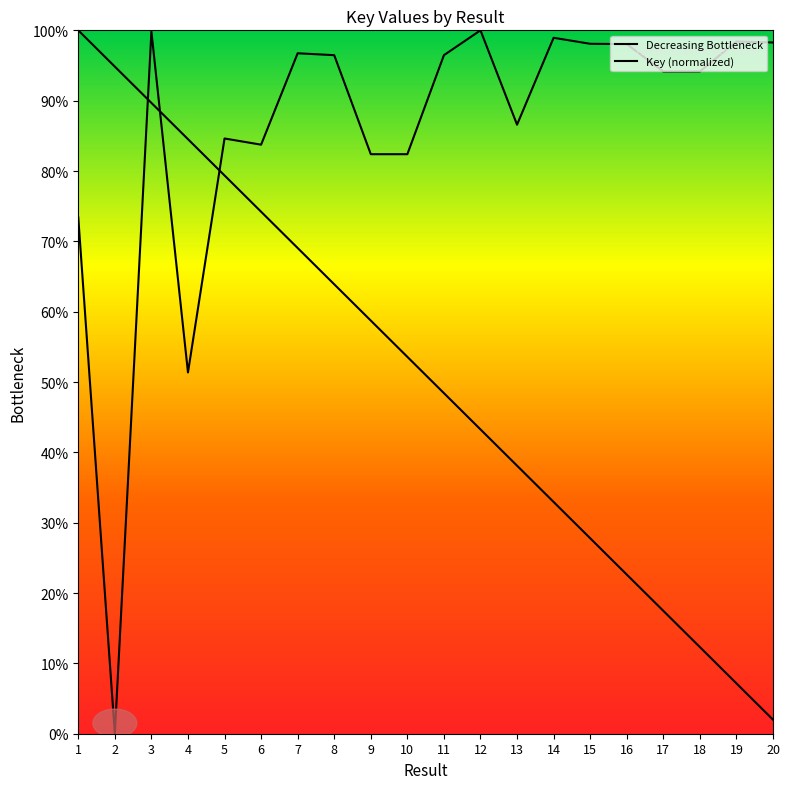

Where is the first local maximum?

3